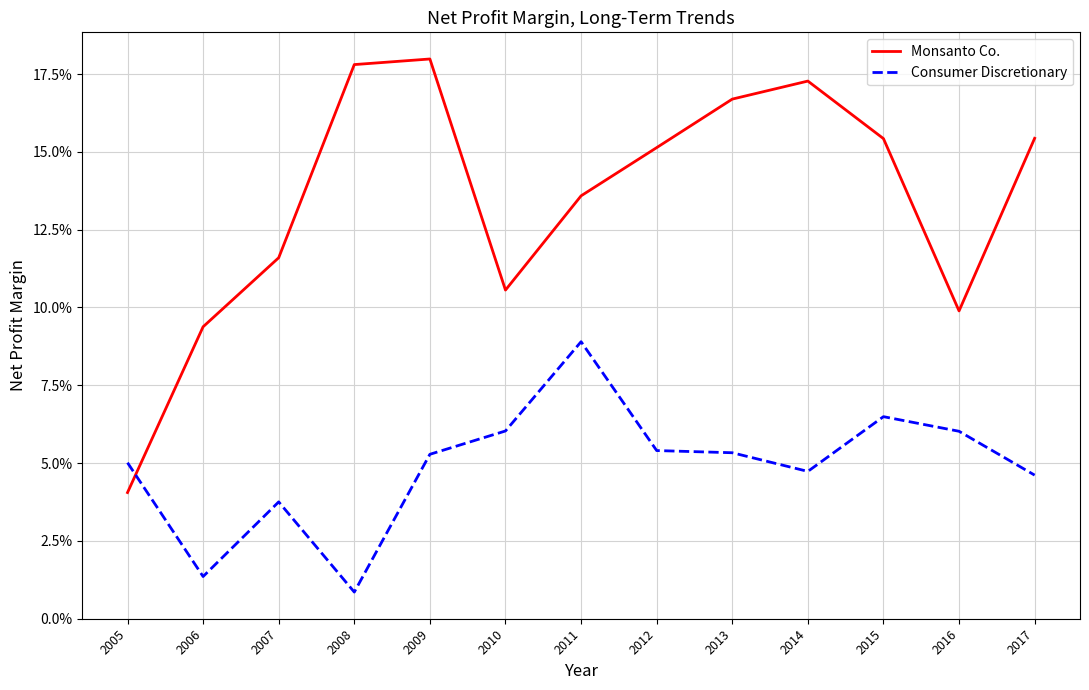

What is the value of the Monsanto Co. point at the 11th from the left?

0.2